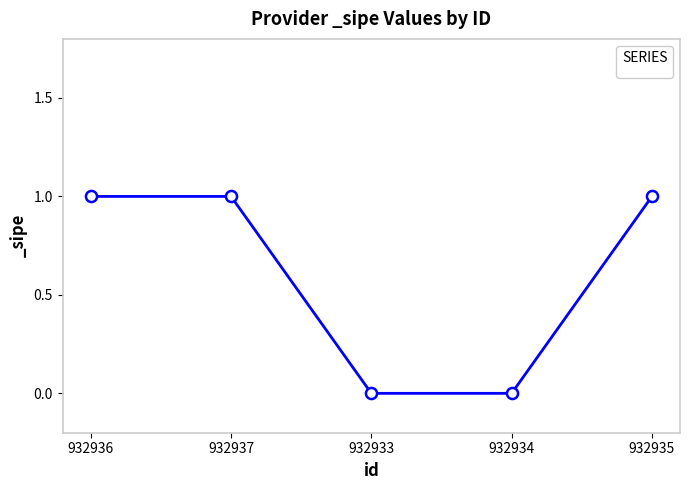

True or false: there are more than 2 points higher than both neighbors.

False